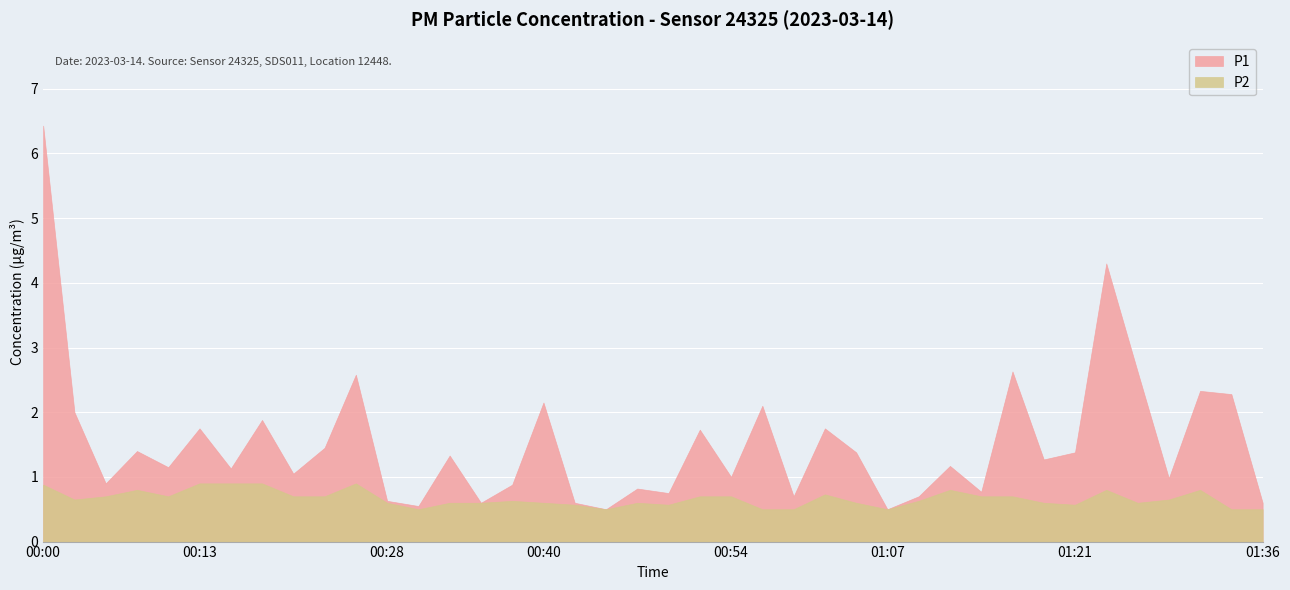

True or false: P2 has a value of 1.1 at 01:14.

False